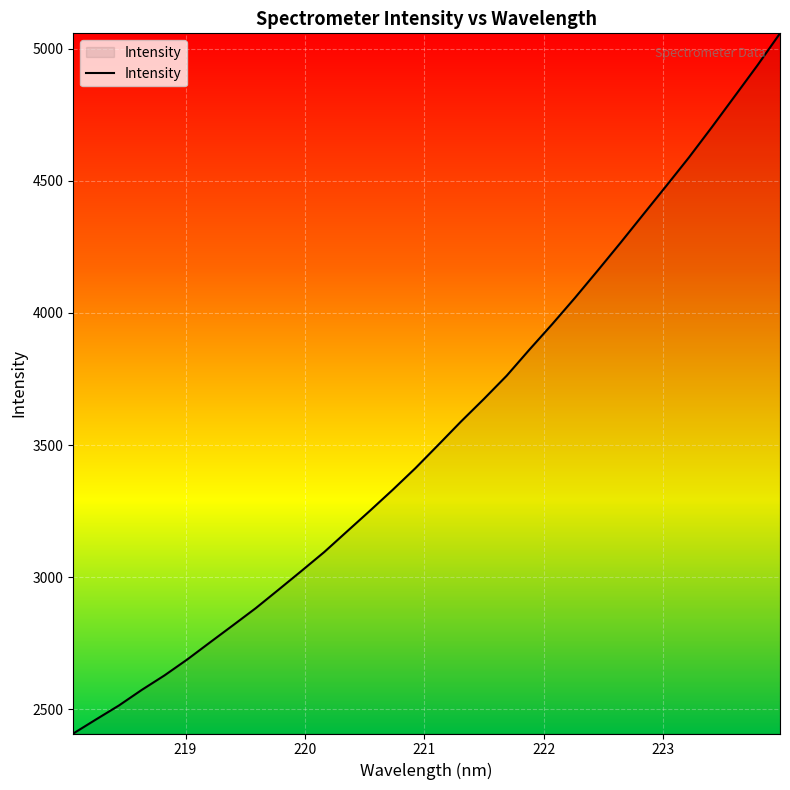

Reading left to right, extract all data points from this chart.

2408.9	2462.3	2514.9	2573.8	2628.9	2689.3	2754.1	2818.4	2883.3	2953.2	3023.8	3095.4	3173.5	3251.3	3330.6	3412.8	3500.6	3589.3	3674.3	3762.2	3861.2	3957.5	4057.2	4160.5	4265.6	4372.8	4479.8	4587.9	4701.7	4818.3	4935.4	5057.5